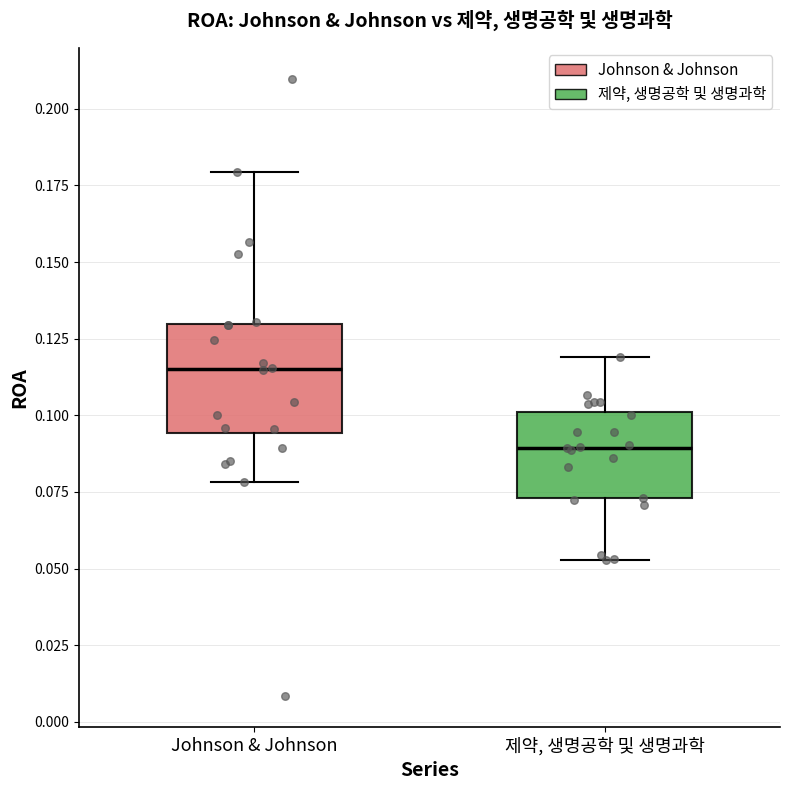

Reading left to right, read every box against the y-axis: the position of its median line, the range the box covers, and the ends of its whiskers. The values are not printed on the chart, so give them approximately, as read against the axis.

Johnson & Johnson: median 0.115, box 0.095 to 0.130, whiskers 0.080 to 0.180
제약, 생명공학 및 생명과학: median 0.090, box 0.075 to 0.100, whiskers 0.055 to 0.120